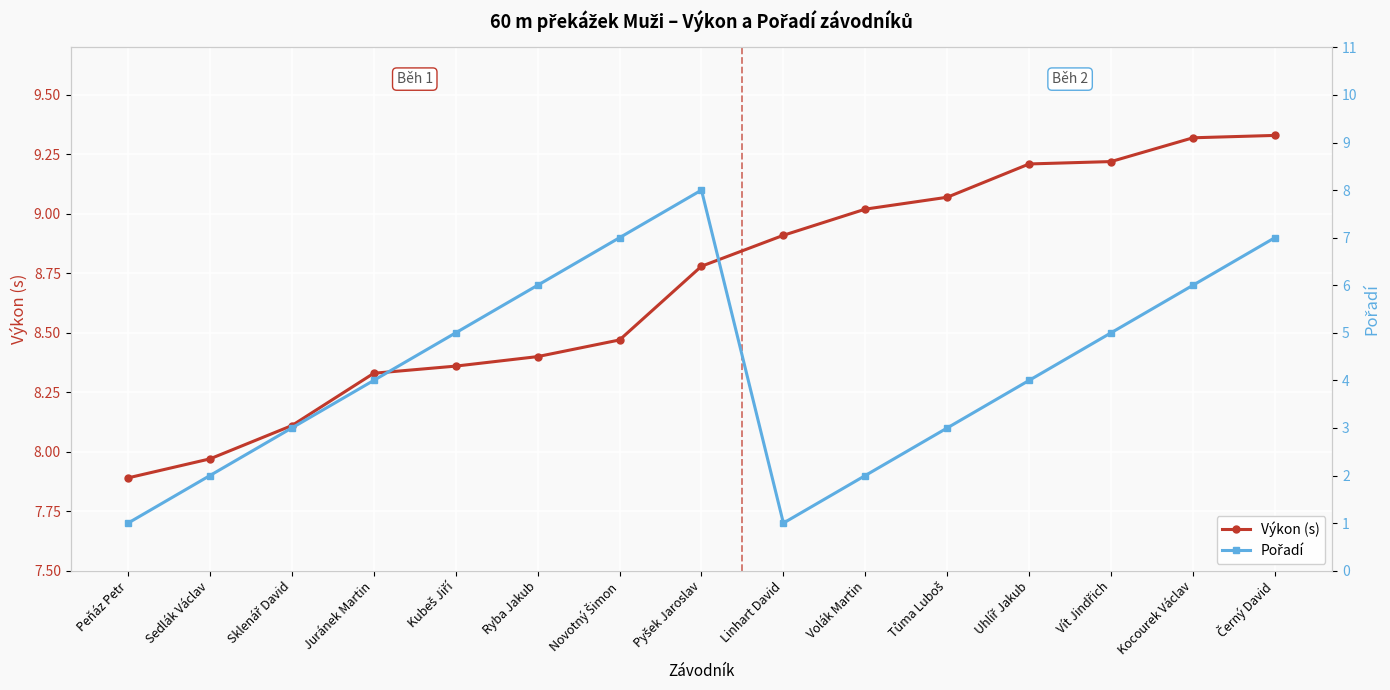

At how many categories does at least one series exceed 2?

15